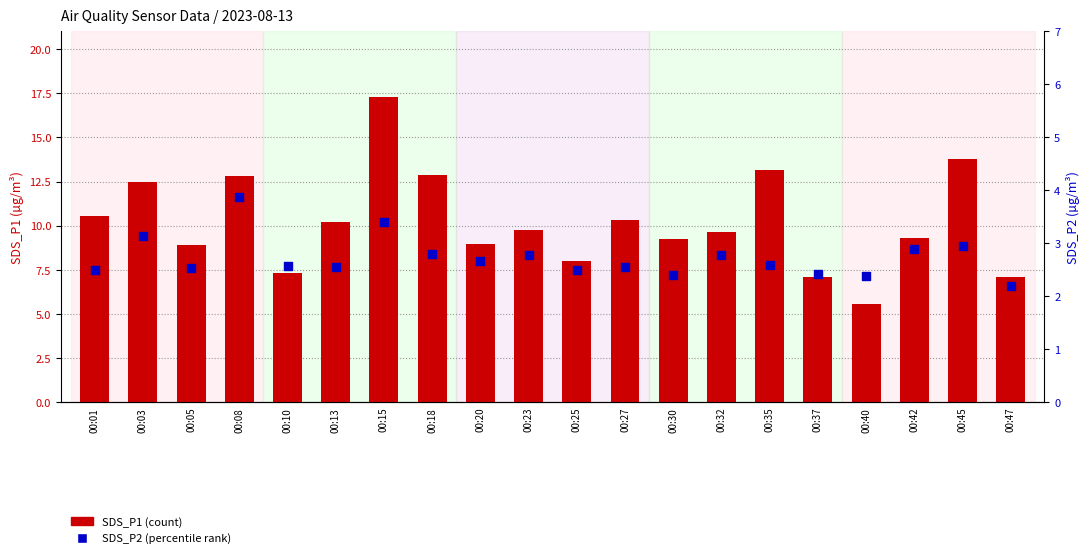

Which series contains the lowest Y value?

SDS_P2